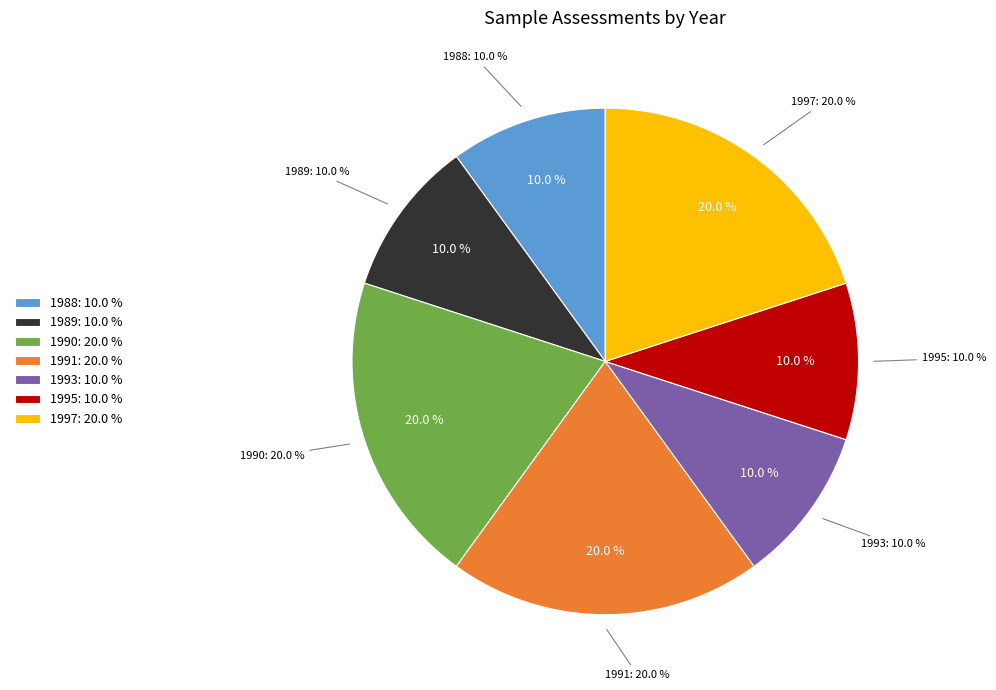

The 1988-W33 slice represents 10% of the pie. True or false?

True